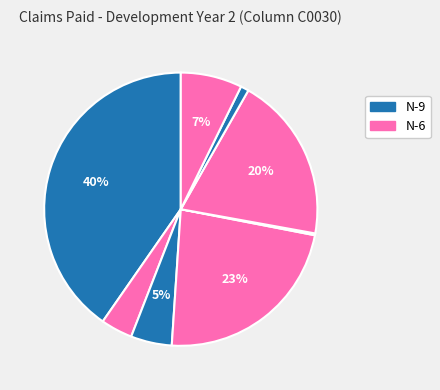

Which slice is the largest?

N-9